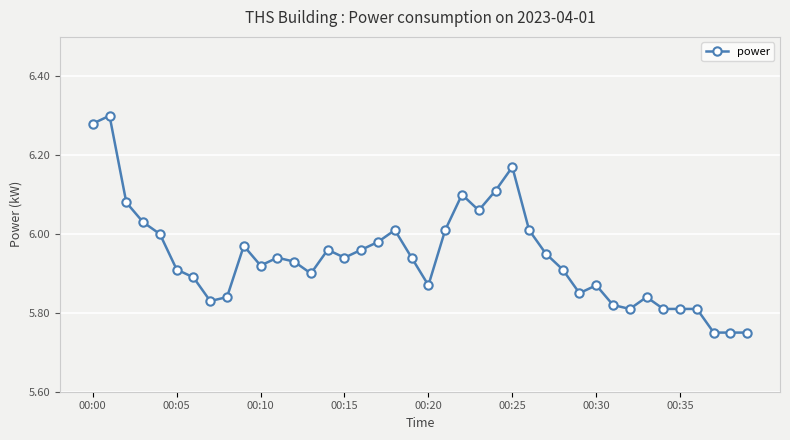

True or false: there are more than 2 points higher than both neighbors.

True